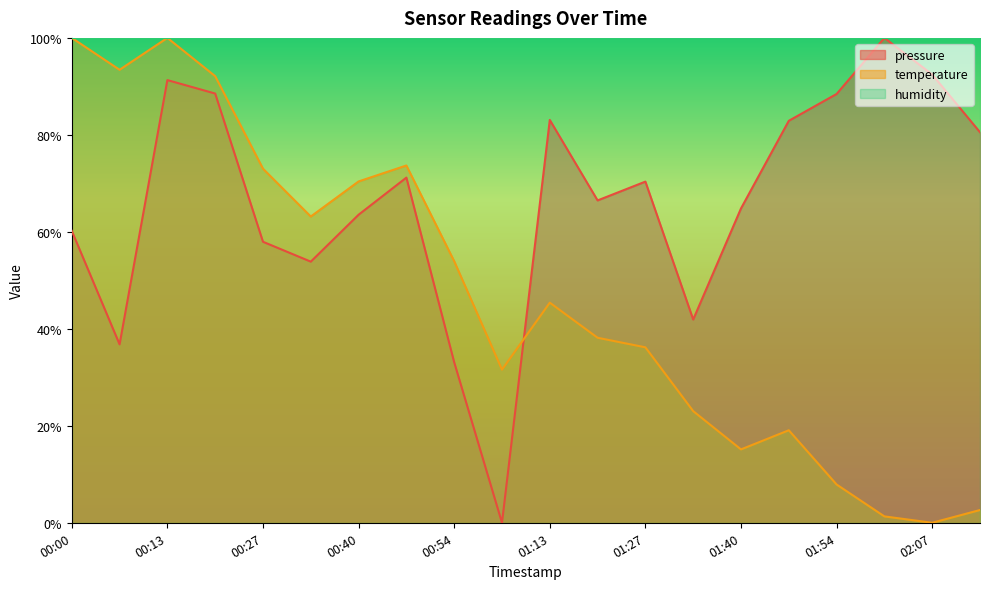

Where is temperature nearest to the value 50?

00:54